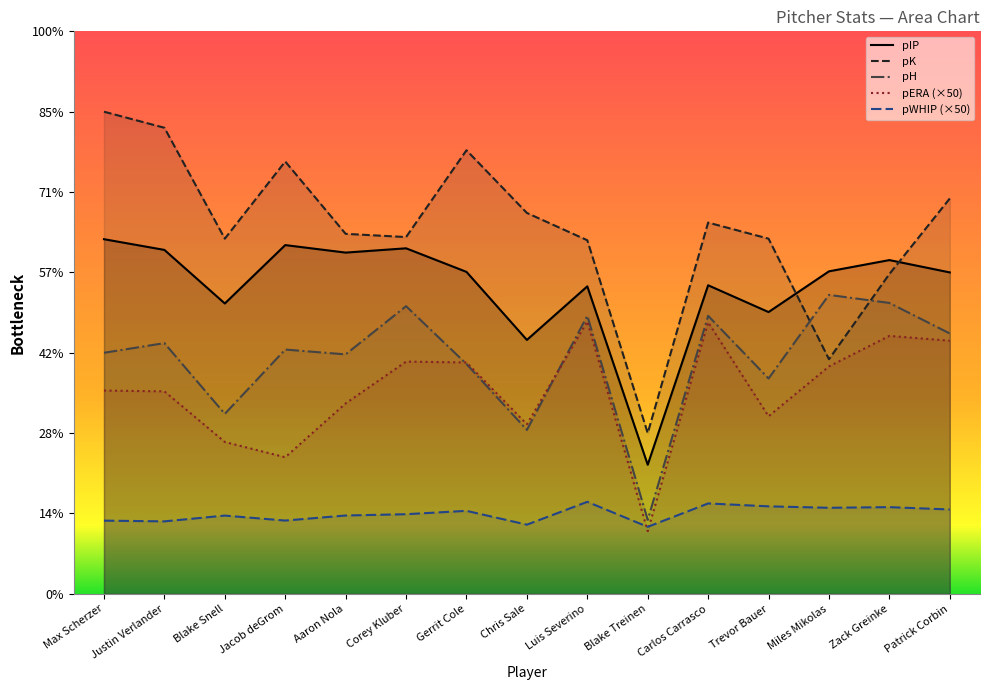

Rank the series by their maximum value, from lowest to highest.

pWHIP (×50), pERA (×50), pH, pIP, pK